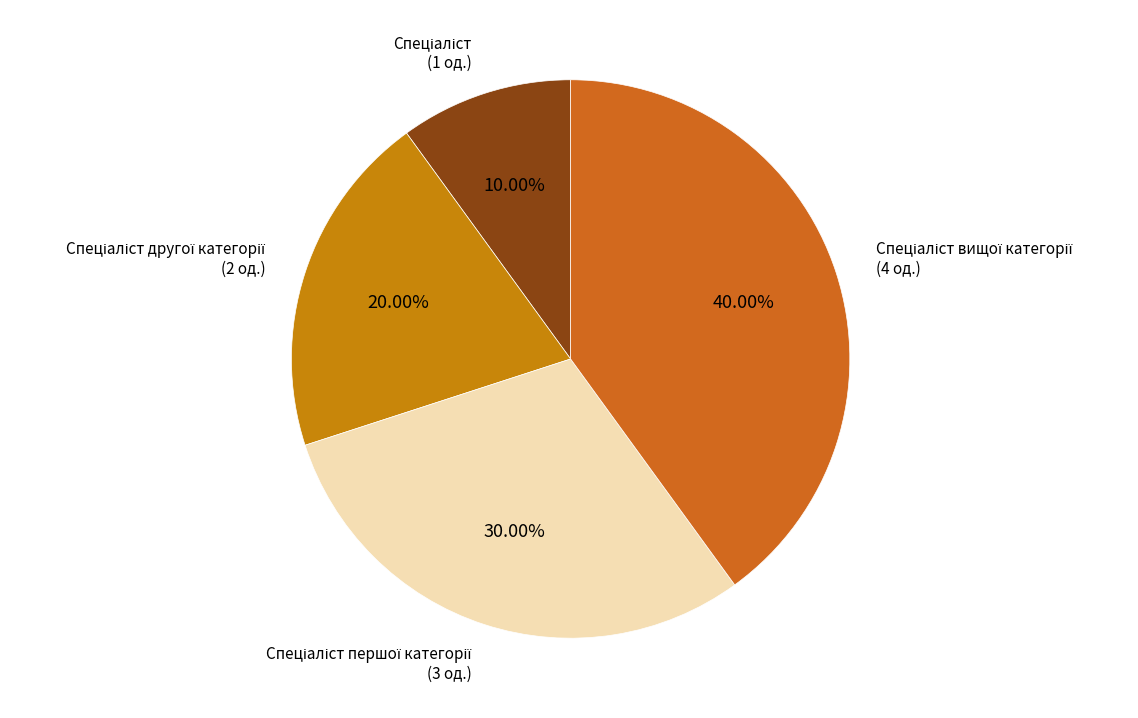

Does any single category account for the majority?

No